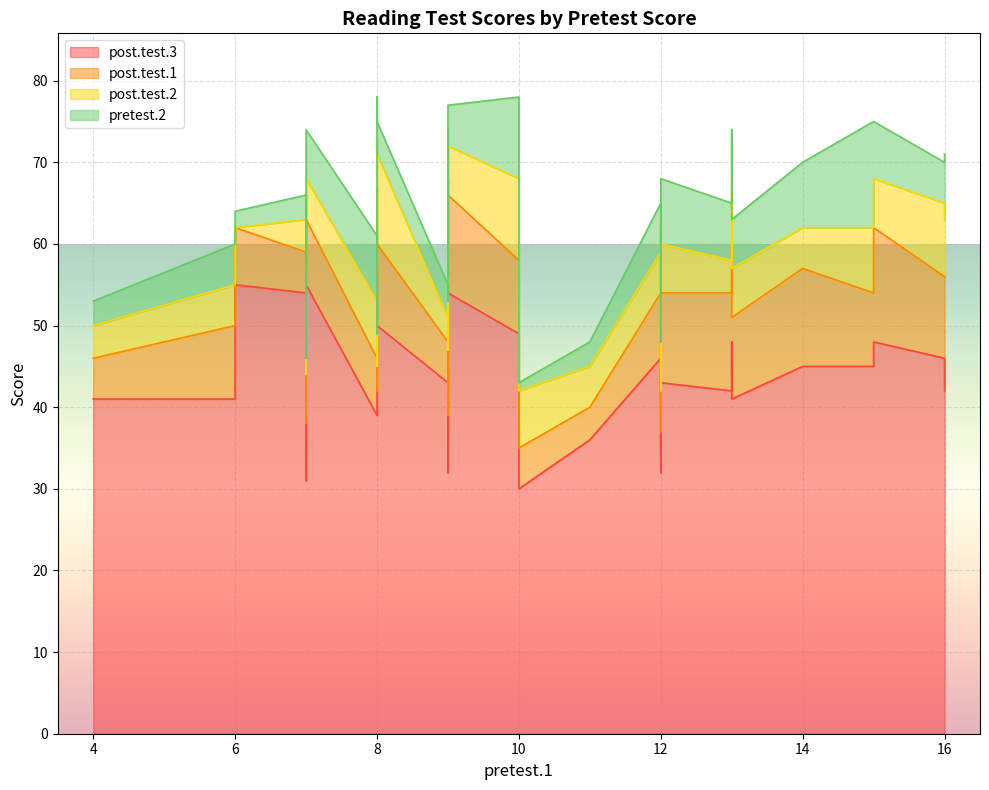

Read the post.test.3 value at 12.

44